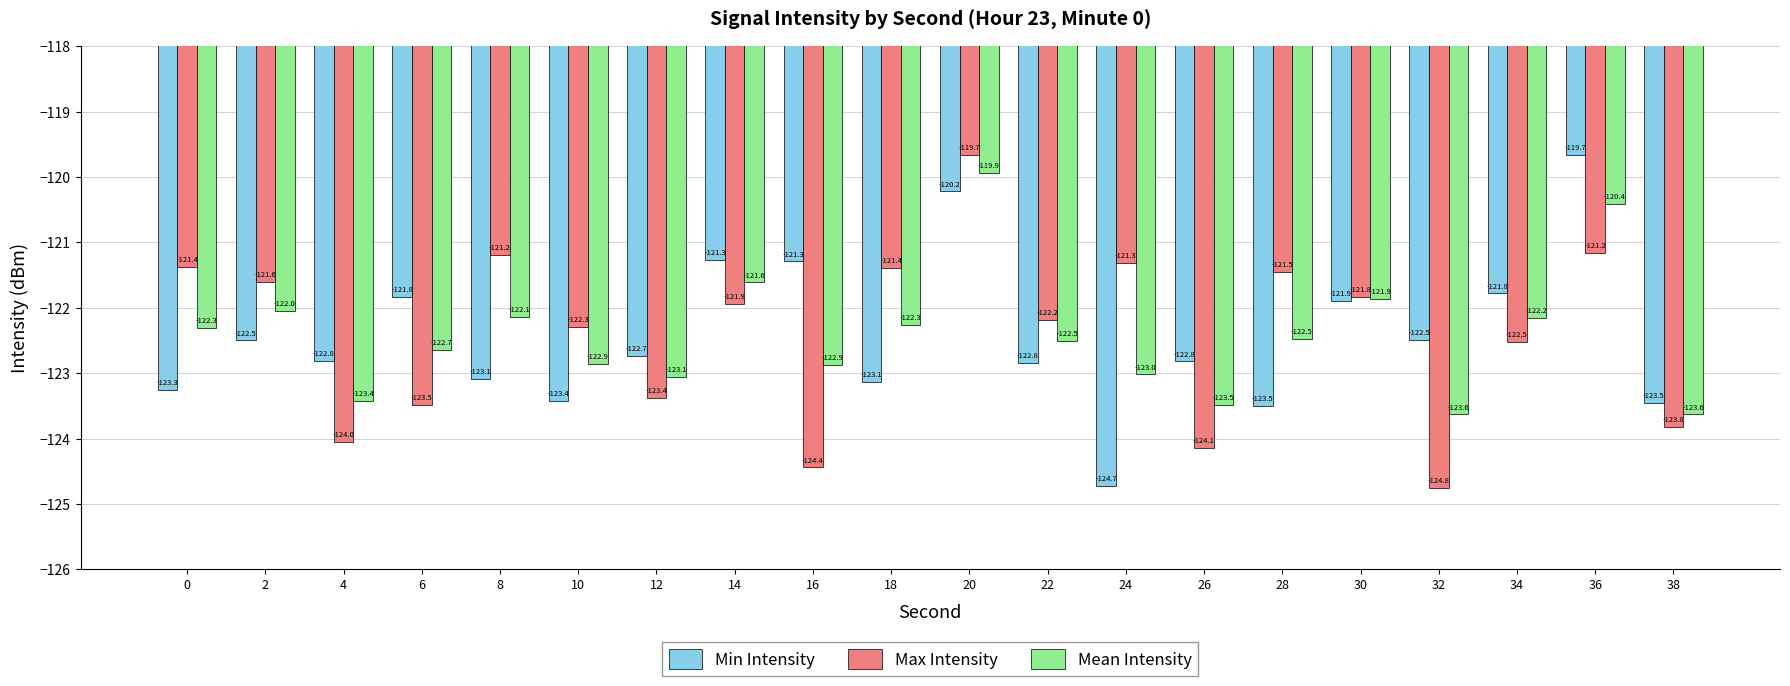

Are the bars grouped side by side (vs. stacked)?

Yes